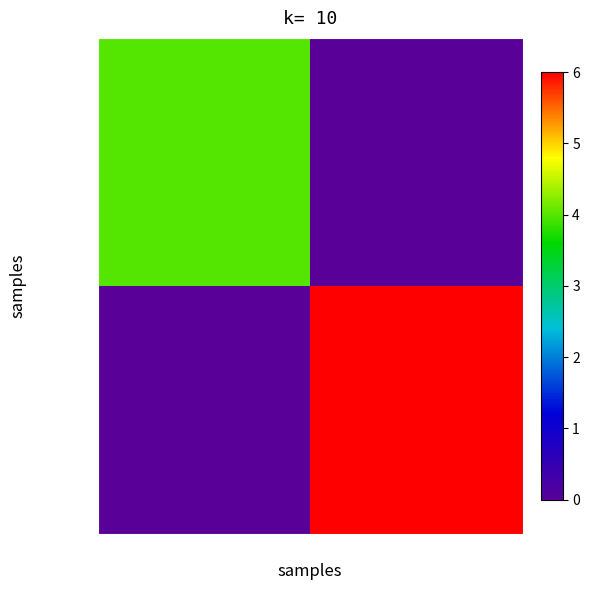

What is the difference between the highest and lowest values at 1?

6